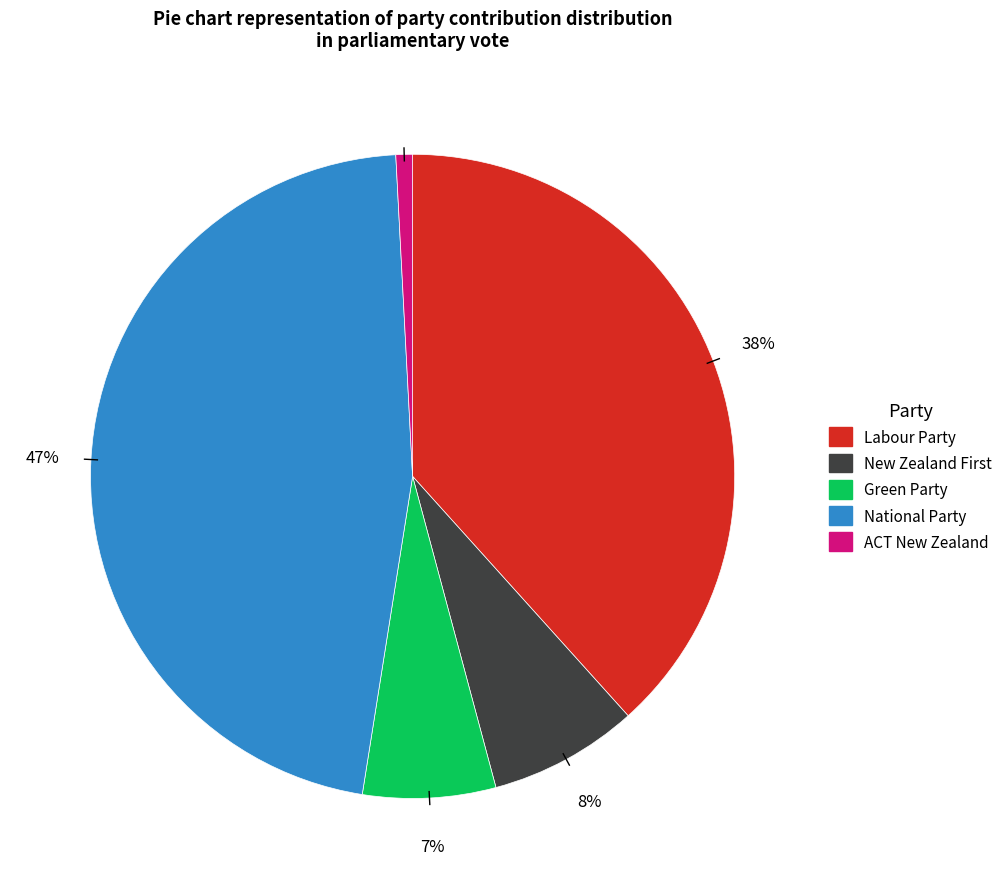

What is the largest slice in the pie chart?

National Party